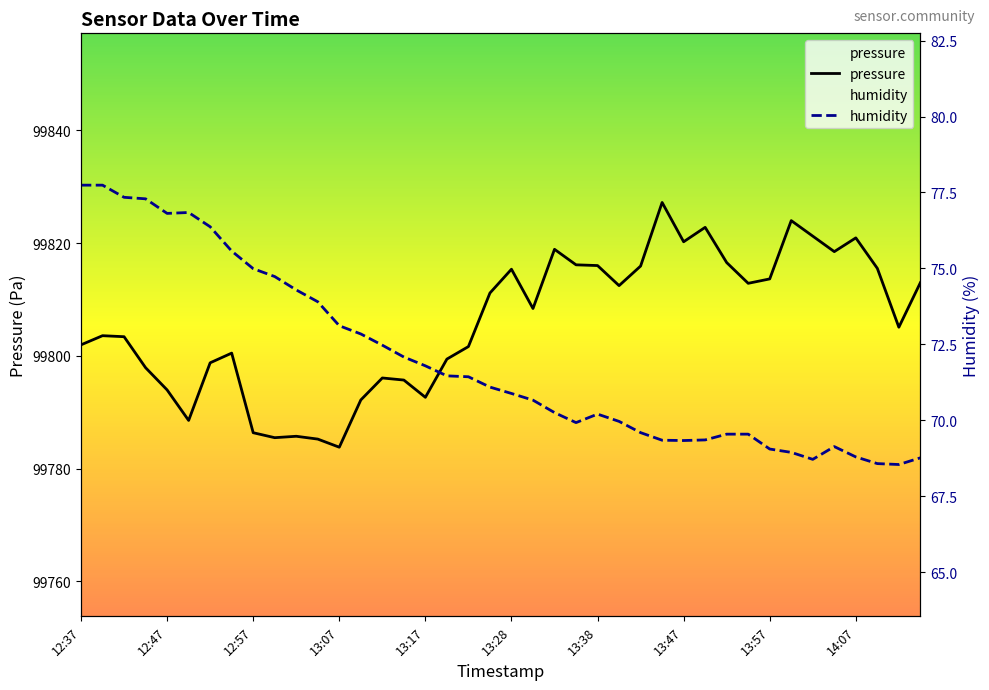

Reading left to right, transcribe all the data shown in this chart.

pressure: 12:37=99802.0	12:40=99803.6	12:42=99803.4	12:45=99797.9	12:47=99794.0	12:49=99788.6	12:52=99798.8	12:54=99800.5	12:57=99786.4	13:00=99785.5	13:02=99785.8	13:05=99785.2	13:07=99783.8	13:10=99792.2	13:12=99796.1	13:15=99795.7	13:17=99792.7	13:20=99799.4	13:23=99801.7	13:25=99811.2	13:28=99815.4	13:30=99808.4	13:33=99818.9	13:35=99816.2	13:38=99816.0	13:40=99812.5	13:43=99815.9	13:45=99827.2	13:47=99820.2	13:50=99822.8	13:52=99816.6	13:55=99812.9	13:57=99813.7	14:00=99824.0	14:02=99821.2	14:05=99818.5	14:07=99820.9	14:10=99815.5	14:12=99805.1	14:15=99813.0
humidity: 12:37=77.7	12:40=77.7	12:42=77.3	12:45=77.3	12:47=76.8	12:49=76.8	12:52=76.4	12:54=75.6	12:57=75.0	13:00=74.7	13:02=74.3	13:05=73.9	13:07=73.1	13:10=72.8	13:12=72.5	13:15=72.1	13:17=71.8	13:20=71.5	13:23=71.4	13:25=71.1	13:28=70.9	13:30=70.7	13:33=70.2	13:35=69.9	13:38=70.2	13:40=70.0	13:43=69.6	13:45=69.3	13:47=69.3	13:50=69.3	13:52=69.5	13:55=69.5	13:57=69.0	14:00=68.9	14:02=68.7	14:05=69.1	14:07=68.8	14:10=68.6	14:12=68.5	14:15=68.8